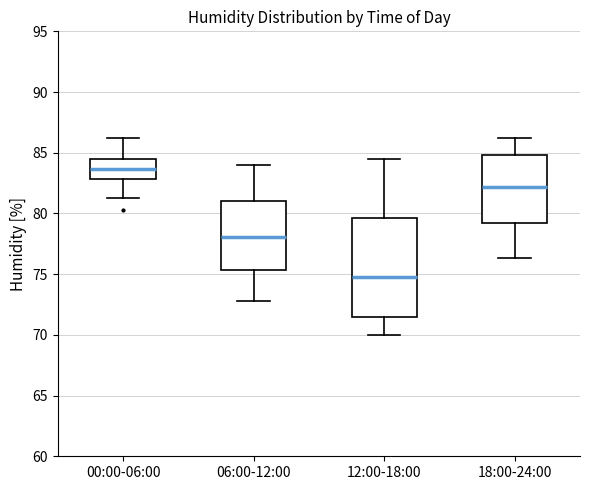

Reading left to right, read every box against the y-axis: the position of its median line, the range the box covers, and the ends of its whiskers. The values are not printed on the chart, so give them approximately, as read against the axis.

00:00-06:00: median 83.5, box 83.0 to 84.5, whiskers 81.5 to 86.0
06:00-12:00: median 78.0, box 75.5 to 81.0, whiskers 73.0 to 84.0
12:00-18:00: median 75.0, box 71.5 to 79.5, whiskers 70.0 to 84.5
18:00-24:00: median 82.0, box 79.0 to 85.0, whiskers 76.5 to 86.0